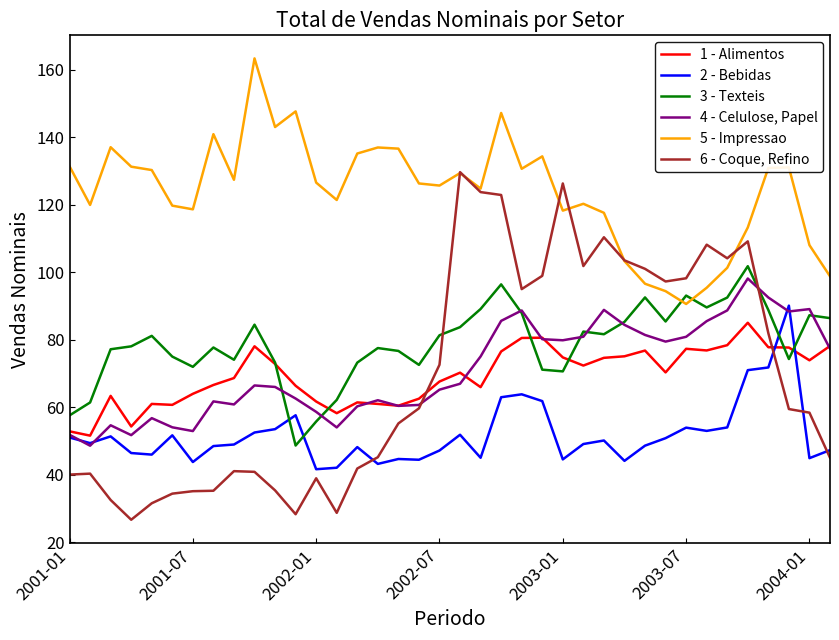

Rank the series by their maximum value, from lowest to highest.

1 - Alimentos, 2 - Bebidas, 4 - Celulose, Papel, 3 - Texteis, 6 - Coque, Refino, 5 - Impressao